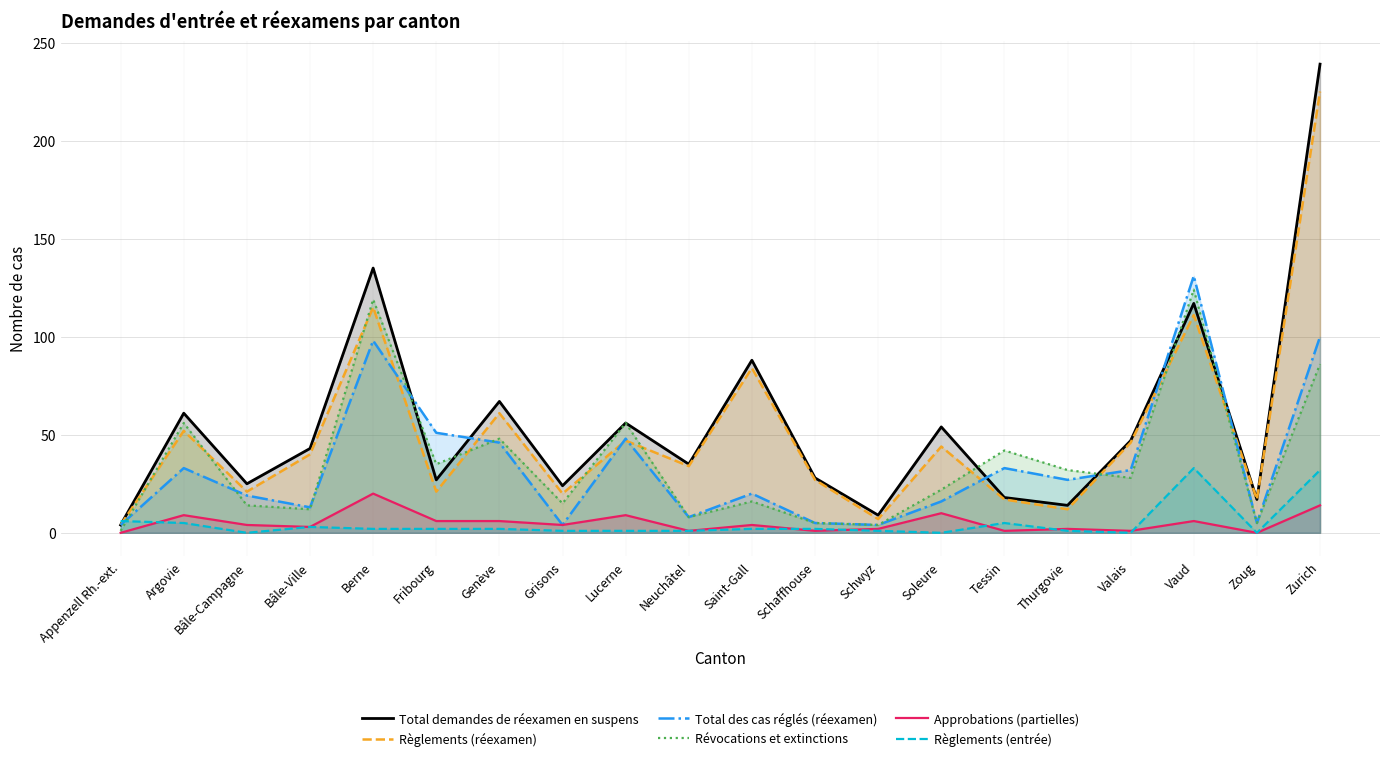

What is the value of the Révocations et extinctions point at the 12th from the left?

5